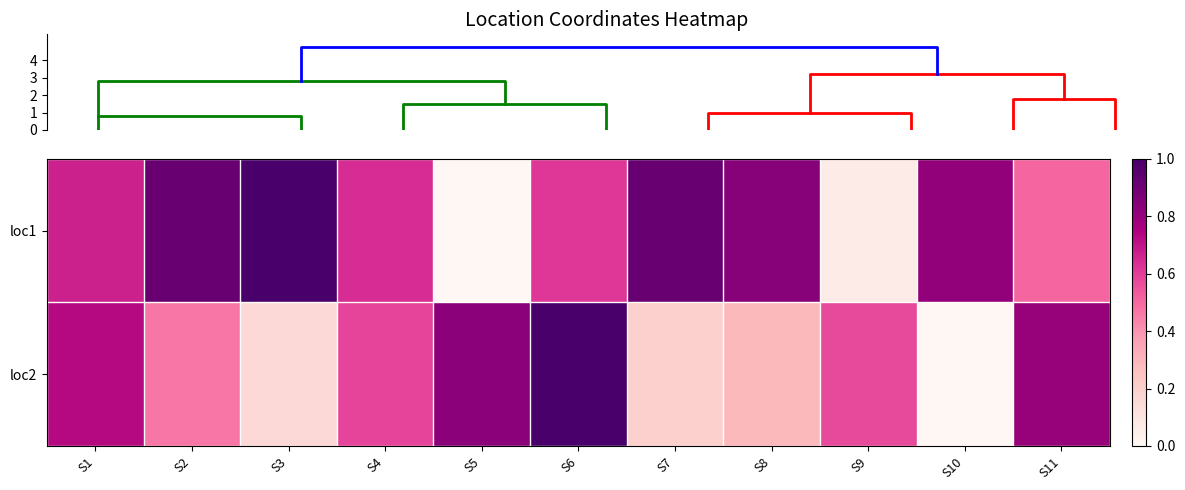

Rank the series by their average value, from lowest to highest.

loc2, loc1